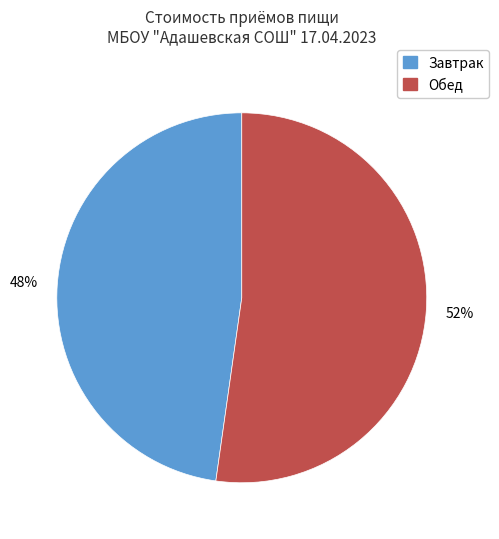

Rank the categories by value from highest to lowest.

Обед, Завтрак